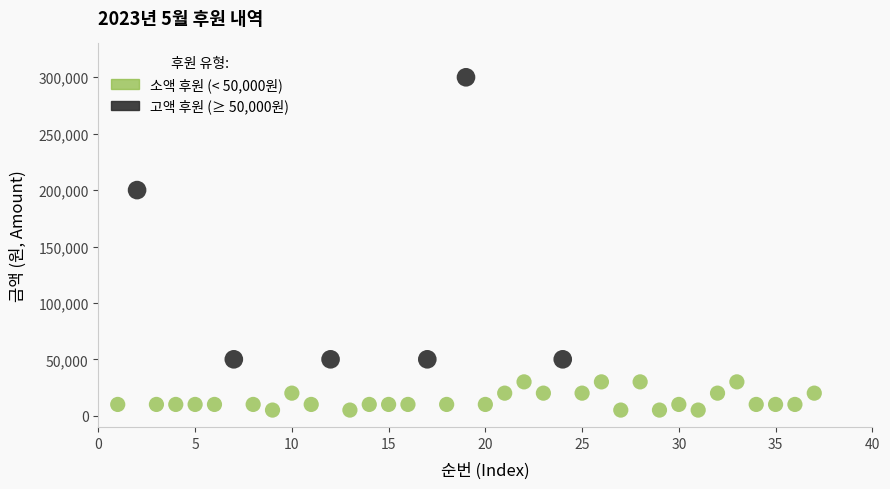

Which series contains the lowest Y value?

소액 후원 (< 50,000원)